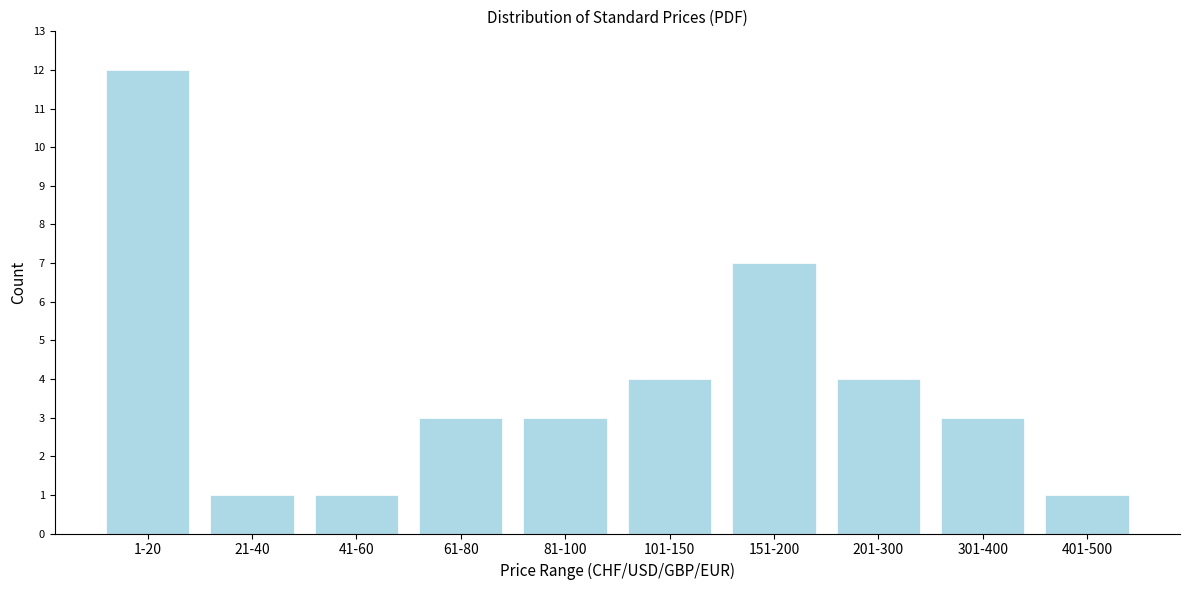

Reading left to right, list all the values displayed in this chart.

1-20=12	21-40=1	41-60=1	61-80=3	81-100=3	101-150=4	151-200=7	201-300=4	301-400=3	401-500=1